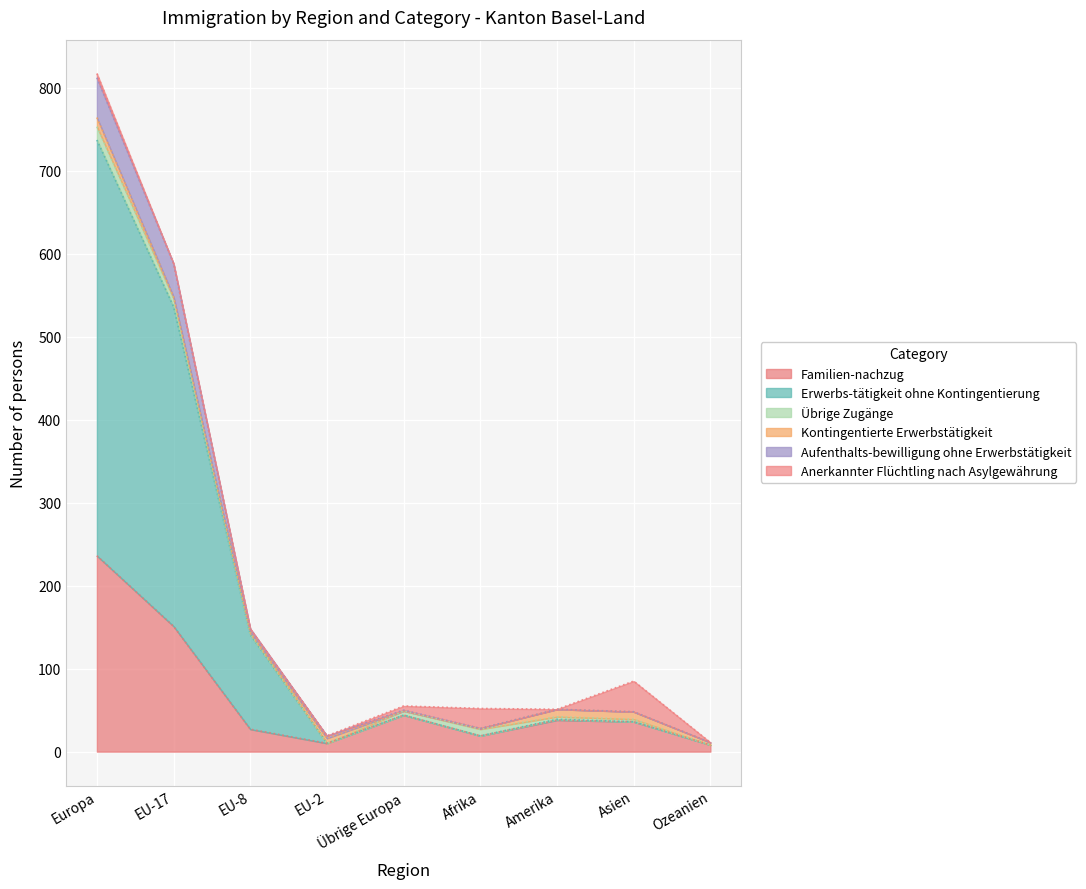

True or false: Erwerbs-tätigkeit ohne Kontingentierung and Aufenthalts-bewilligung ohne Erwerbstätigkeit cross at least once.

False